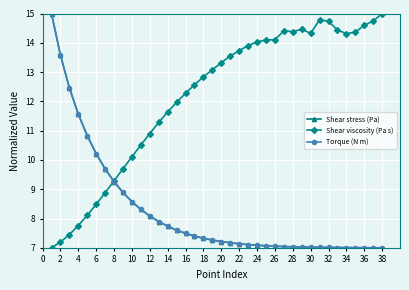

At how many categories does at least one series exceed 8?

38